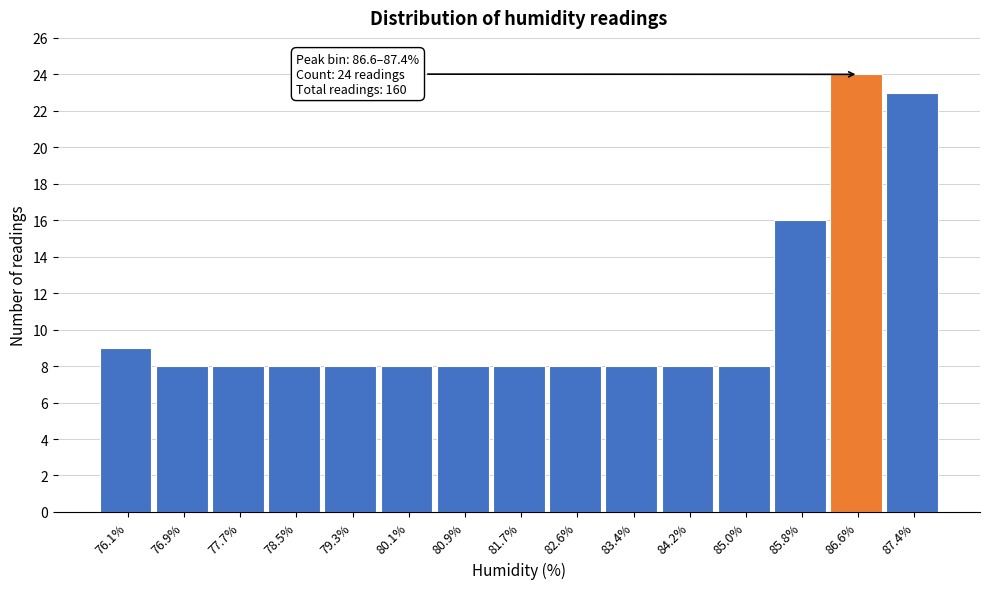

Reading right to left, transcribe all the data shown in this chart.

23	24	16	8	8	8	8	8	8	8	8	8	8	8	9